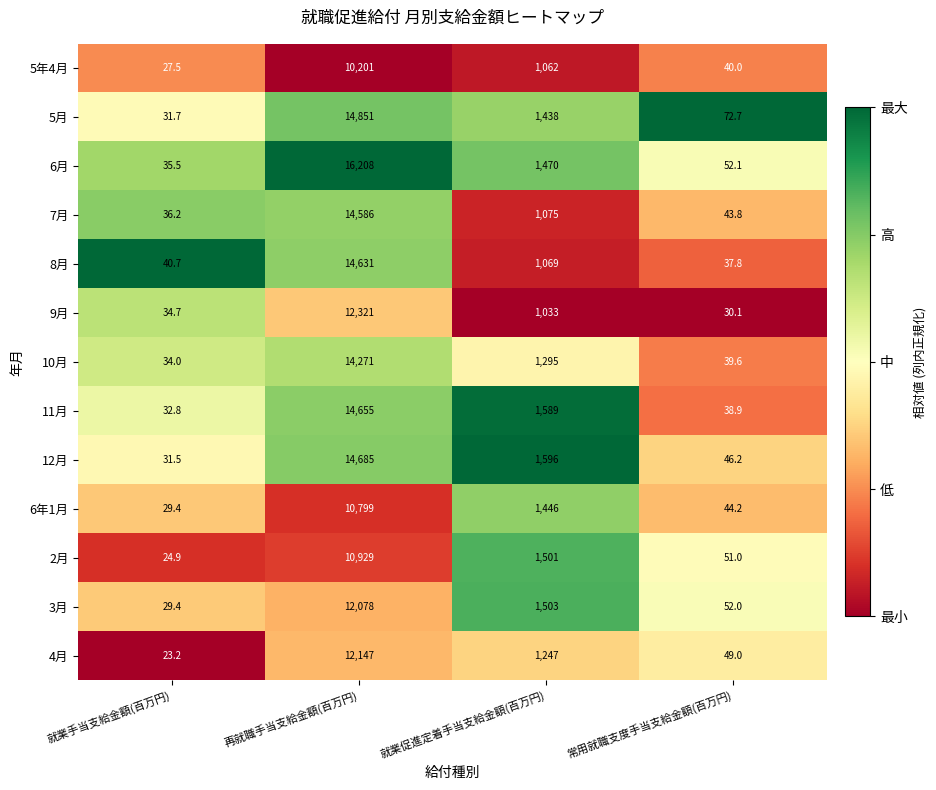

At which category is the sum across all series the highest?

再就職手当支給金額(百万円)